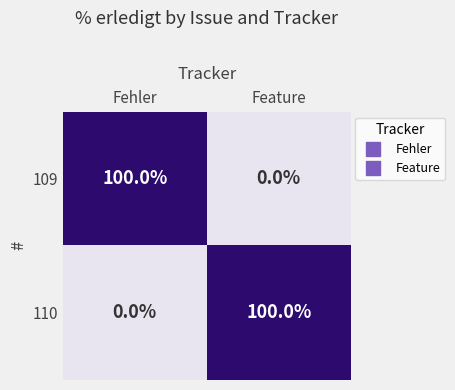

What is the difference between the maximum and minimum values in the 110 series?

100